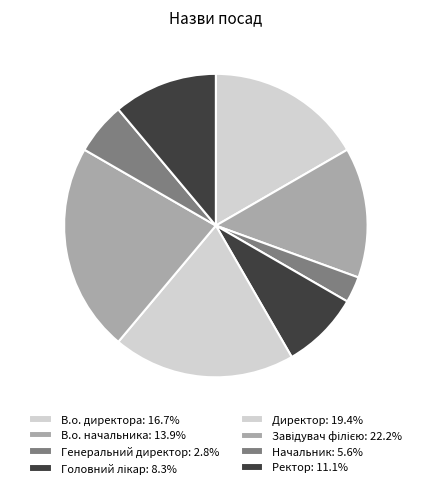

Which category has the smallest portion of the pie?

Генеральний директор